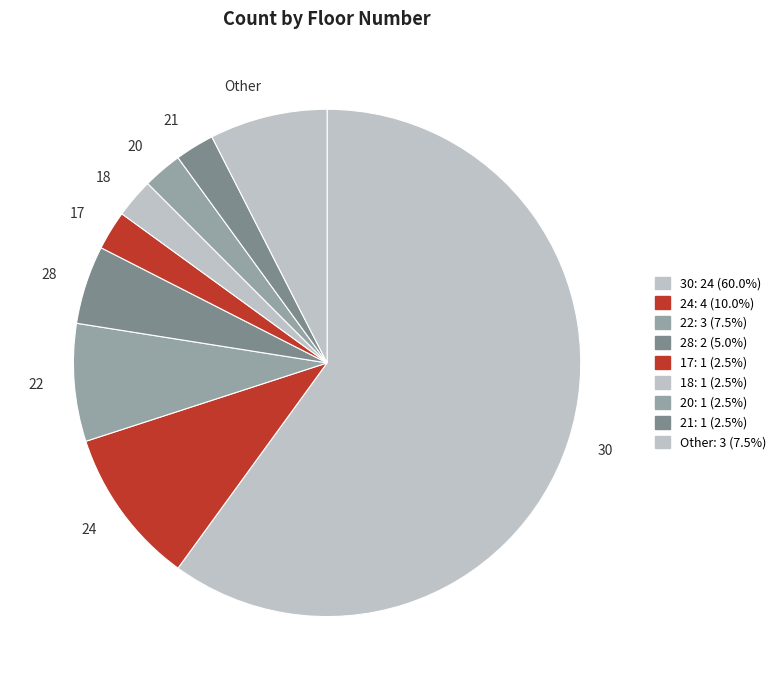

Is there any slice that represents more than half of the pie?

Yes